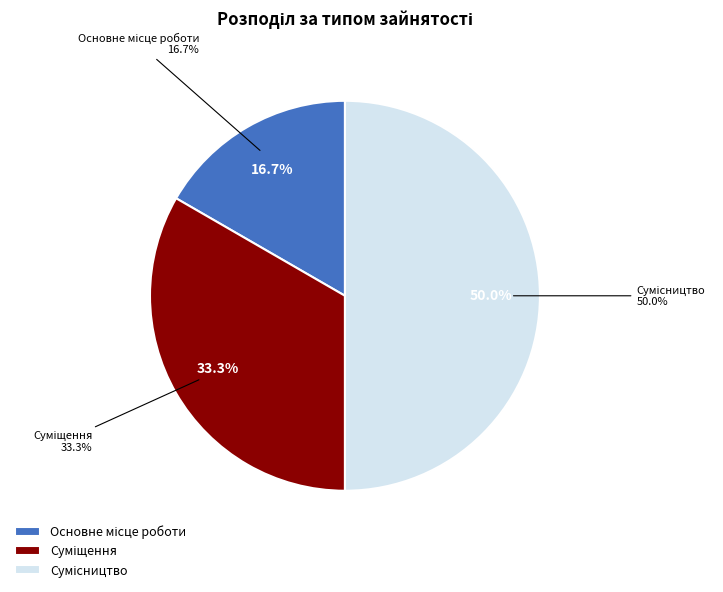

True or false: Основне місце роботи accounts for 7% of the total.

False